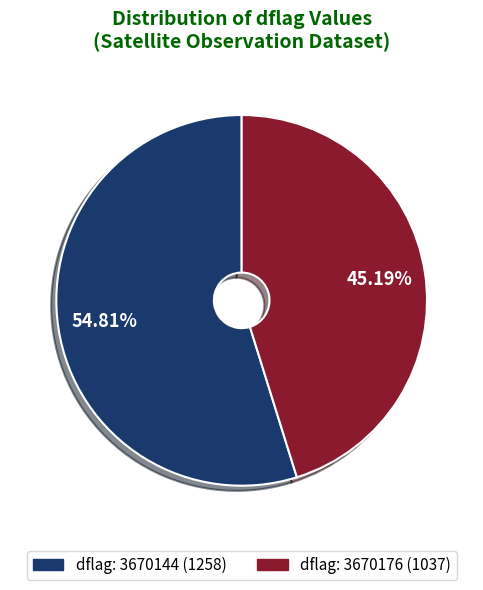

Is there a majority slice in this chart?

Yes